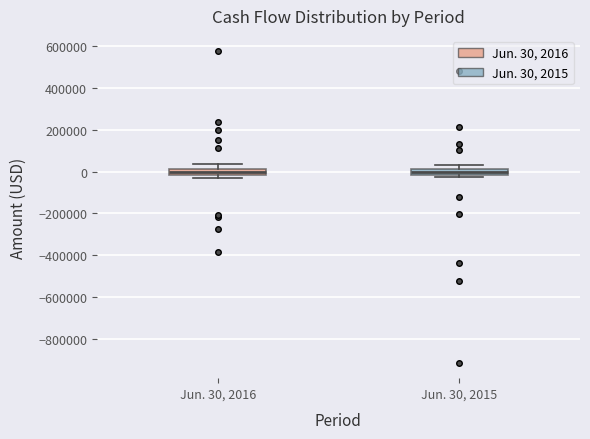

Reading left to right, transcribe this box plot: for each box, give where its median line is, the range the box spans, and where its two whiskers end, as read against the y-axis. The values are not printed on the chart, so give them approximately, as read against the axis.

Jun. 30, 2016: median 0, box -20000 to 20000, whiskers -40000 to 40000
Jun. 30, 2015: median 0, box -20000 to 20000, whiskers -20000 (just below the box's lower edge) to 40000